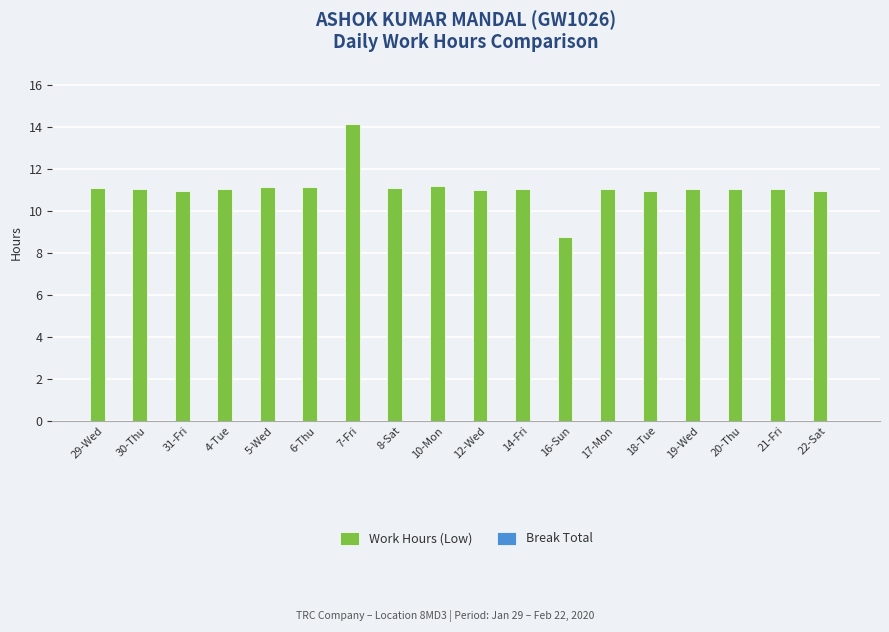

How many series are shown in this chart?

1